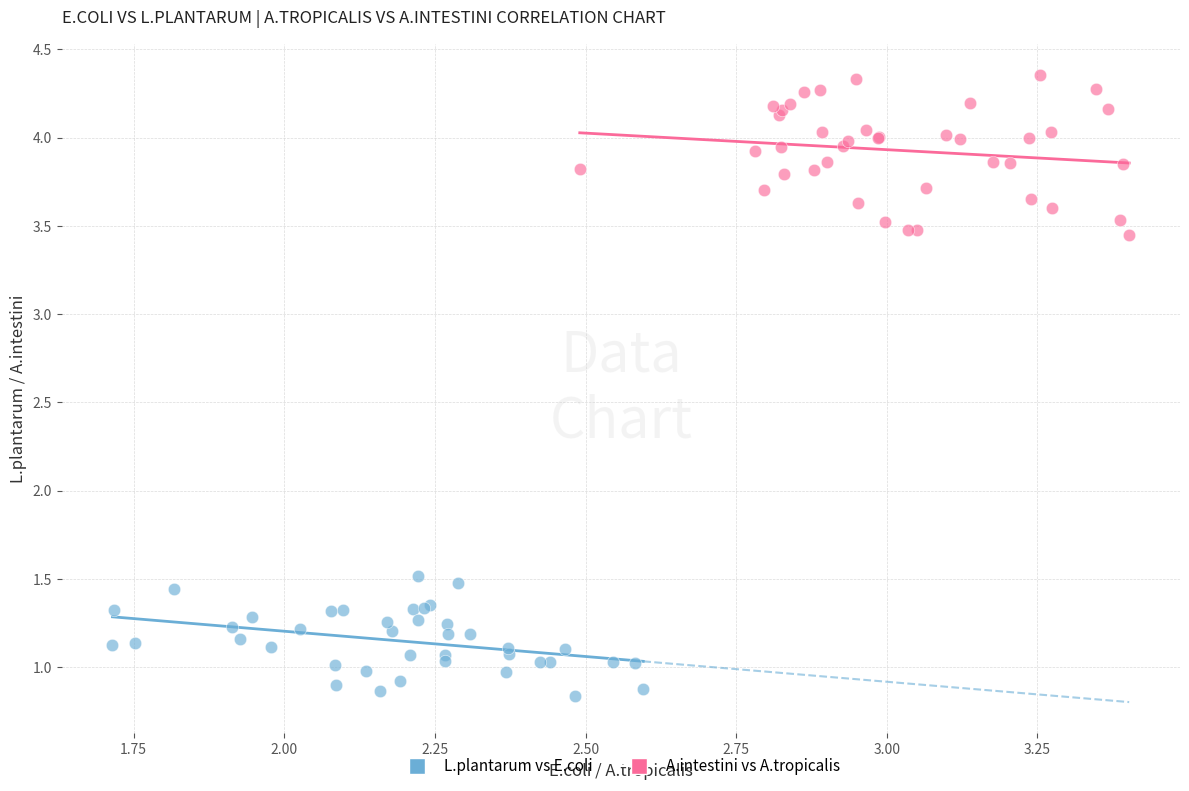

Which series has the widest spread of Y values?

A.intestini vs A.tropicalis